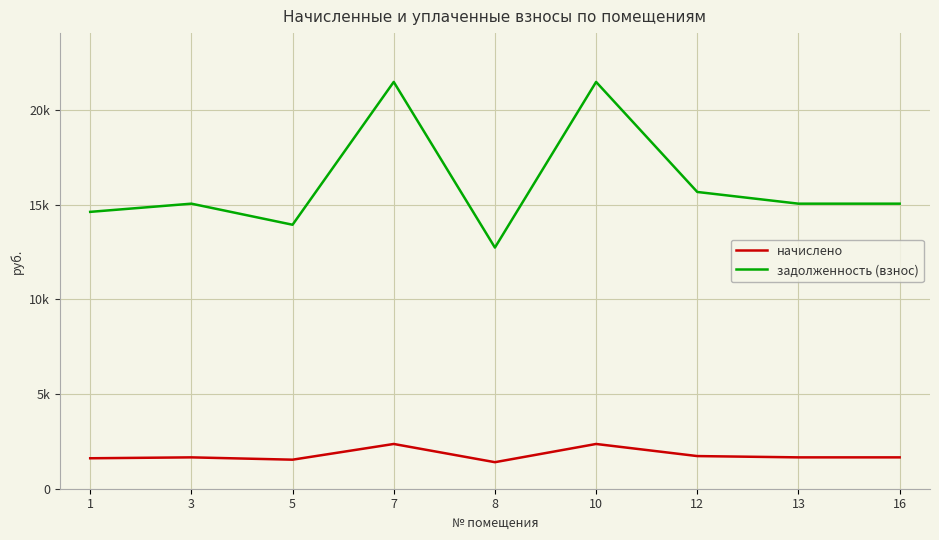

List the series in order of their overall mean, lowest first.

начислено, задолженность (взнос)